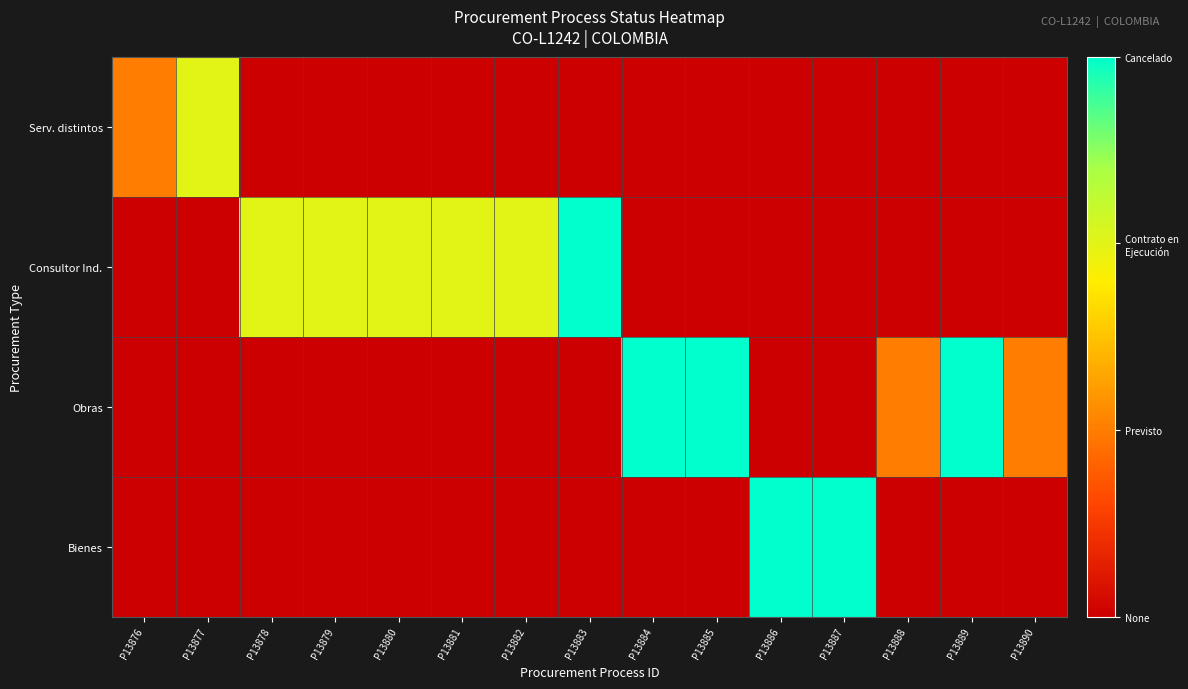

Between P13890 and P13889, which is larger?

P13890